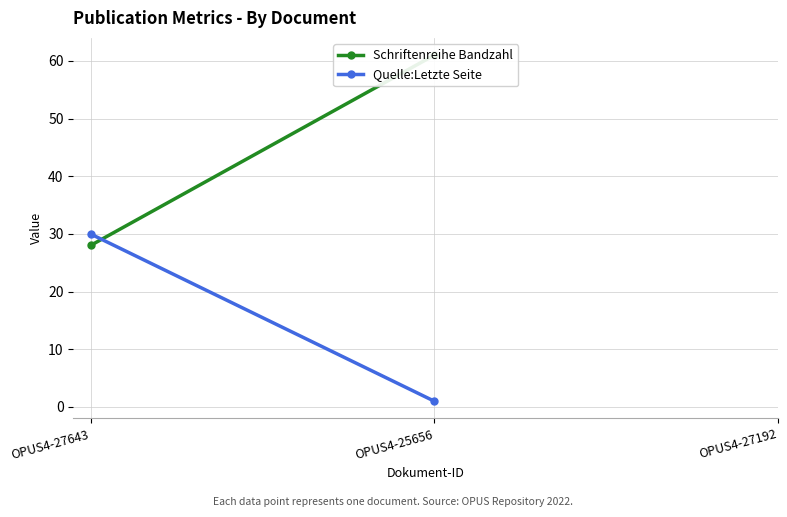

How many categories are shown in the chart?

3